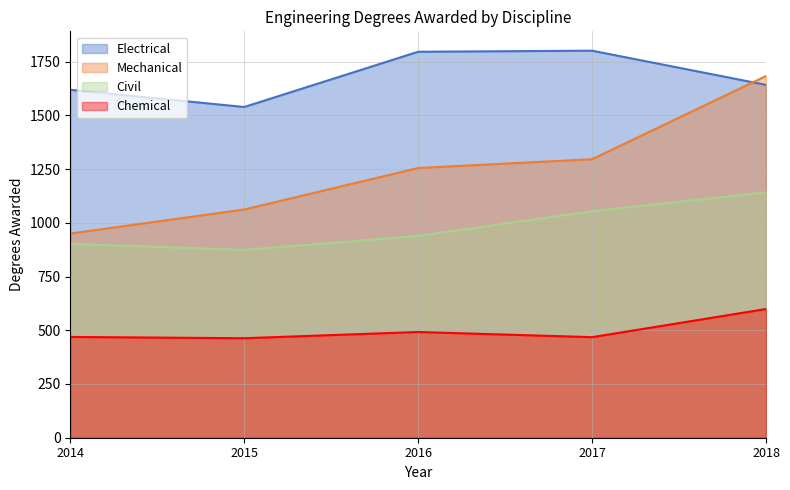

True or false: Mechanical and Chemical cross at least once.

False